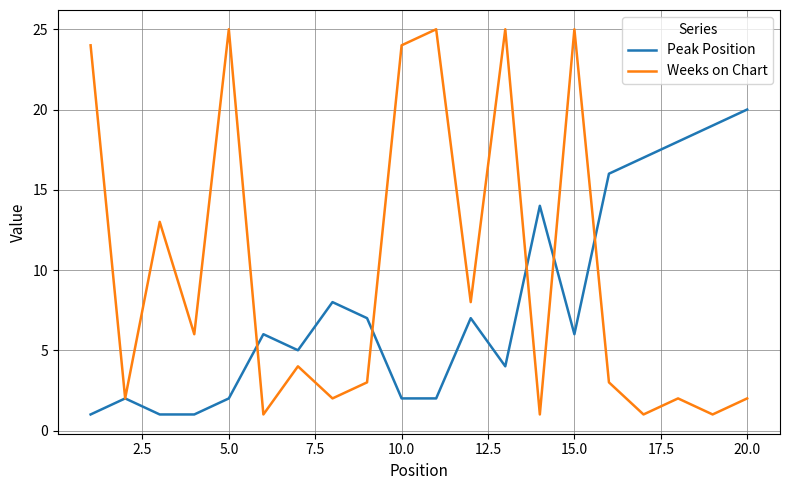

Rank the series by their average value, from lowest to highest.

Peak Position, Weeks on Chart